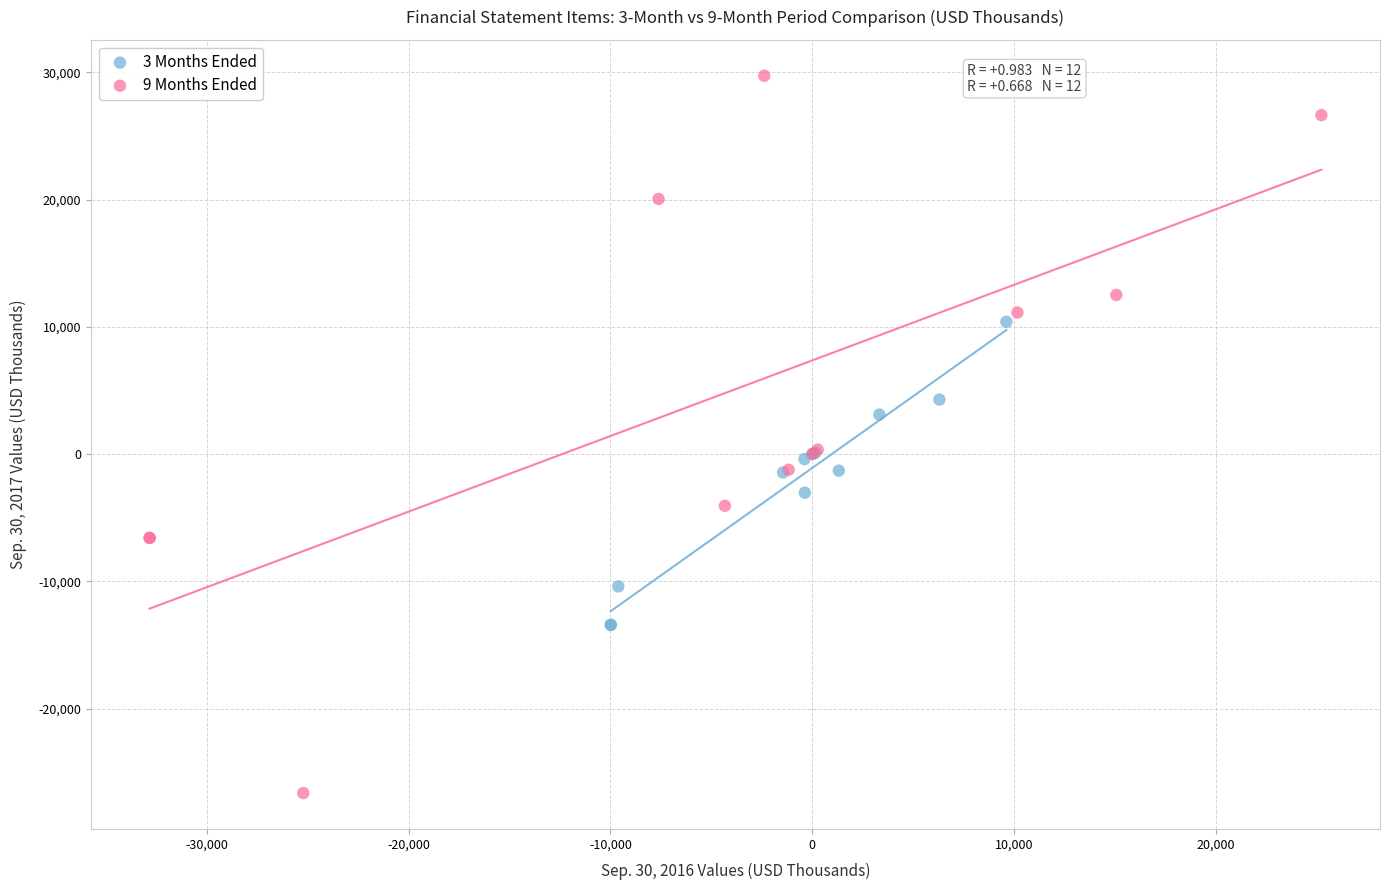

Which series has the largest Y range (max minus min)?

9 Months Ended